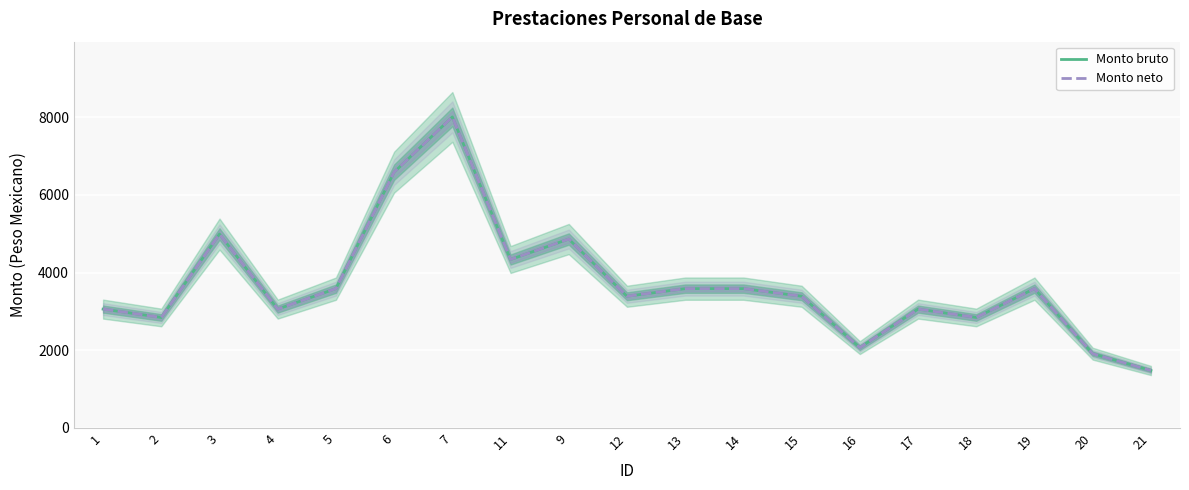

Reading right to left, transcribe all the data shown in this chart.

Monto bruto: 1478.0	1911.3	3584.8	2843.0	3058.1	2067.1	3388.9	3584.8	3584.8	3388.9	4861.5	4334.8	8004.1	6583.3	3584.8	3058.1	4989.0	2843.0	3058.1
Monto neto: 1478.0	1911.3	3584.8	2843.0	3058.1	2067.1	3388.9	3584.8	3584.8	3388.9	4861.5	4334.8	8004.1	6583.3	3584.8	3058.1	4989.0	2843.0	3058.1